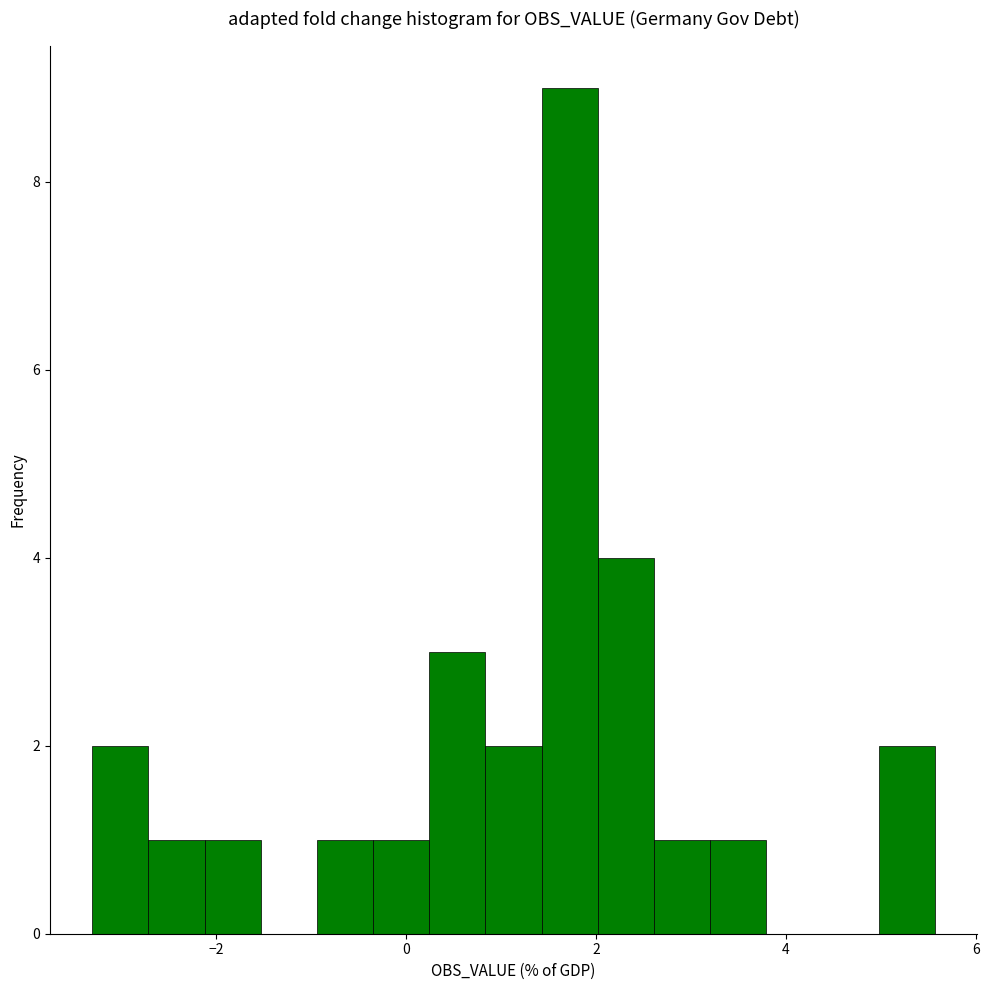

Around what value on the x-axis is the tallest bar? Give the approximate position of its centre, as read against the axis.

1.8